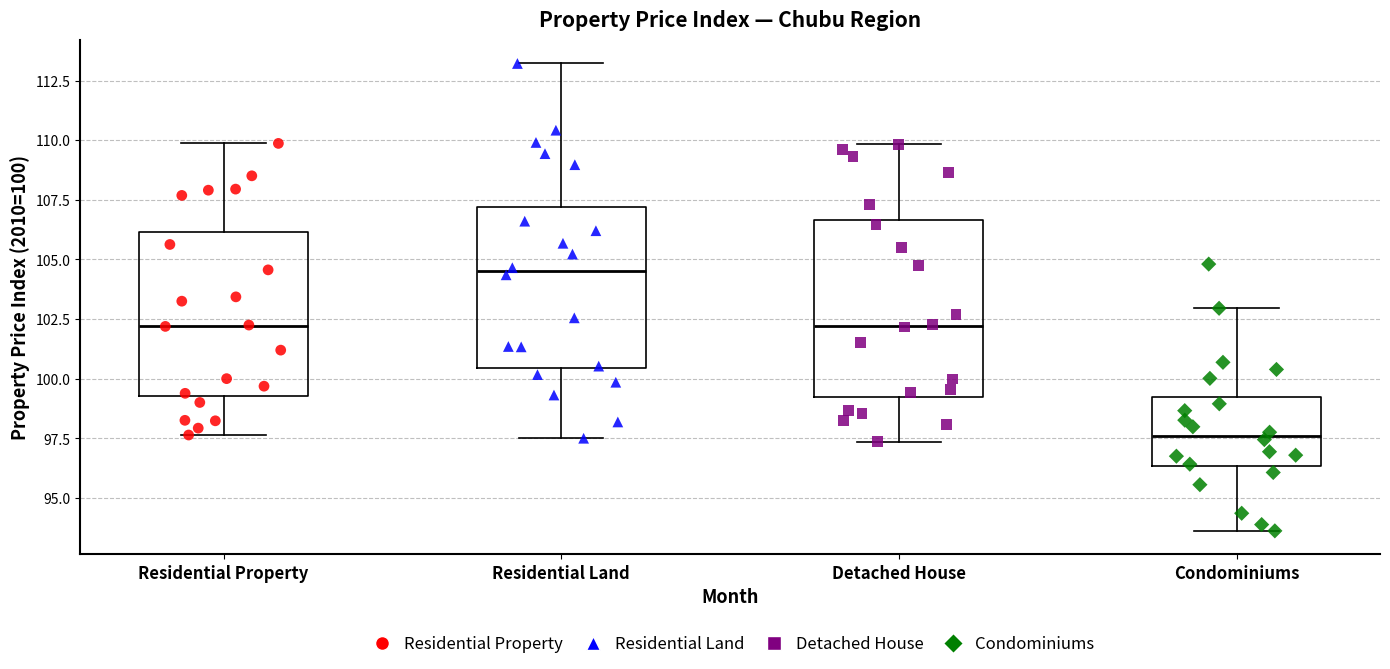

Which box's median line is the highest?

Residential Land